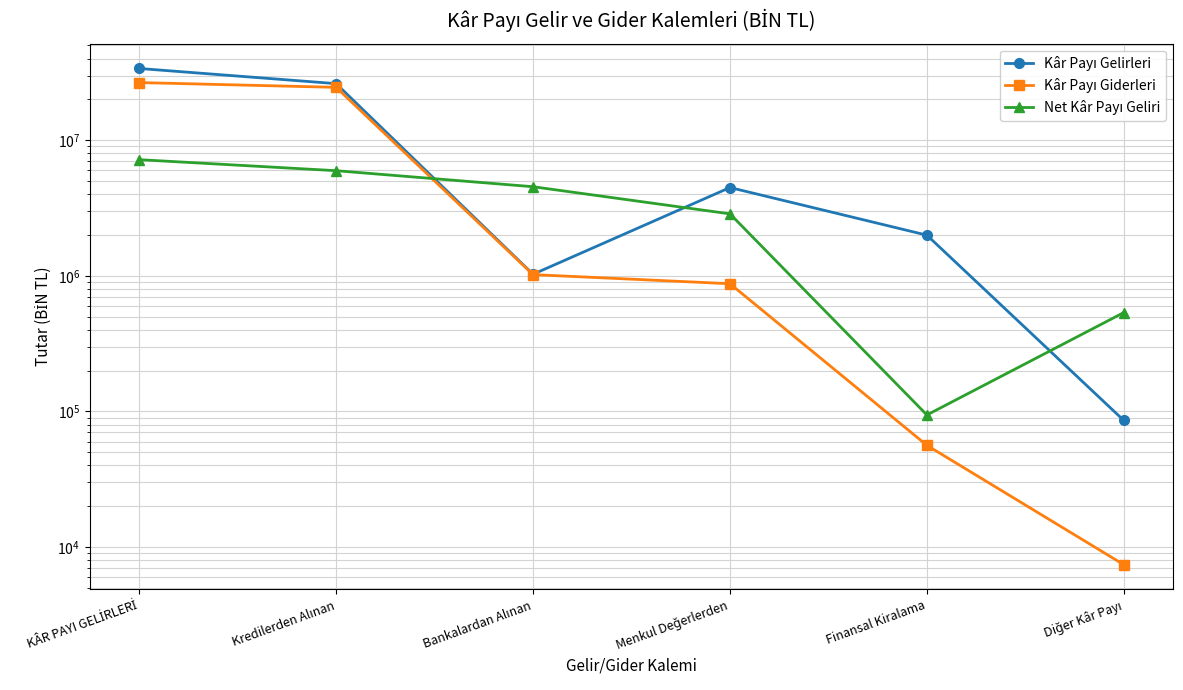

Is this an area chart (filled region under the line)?

No